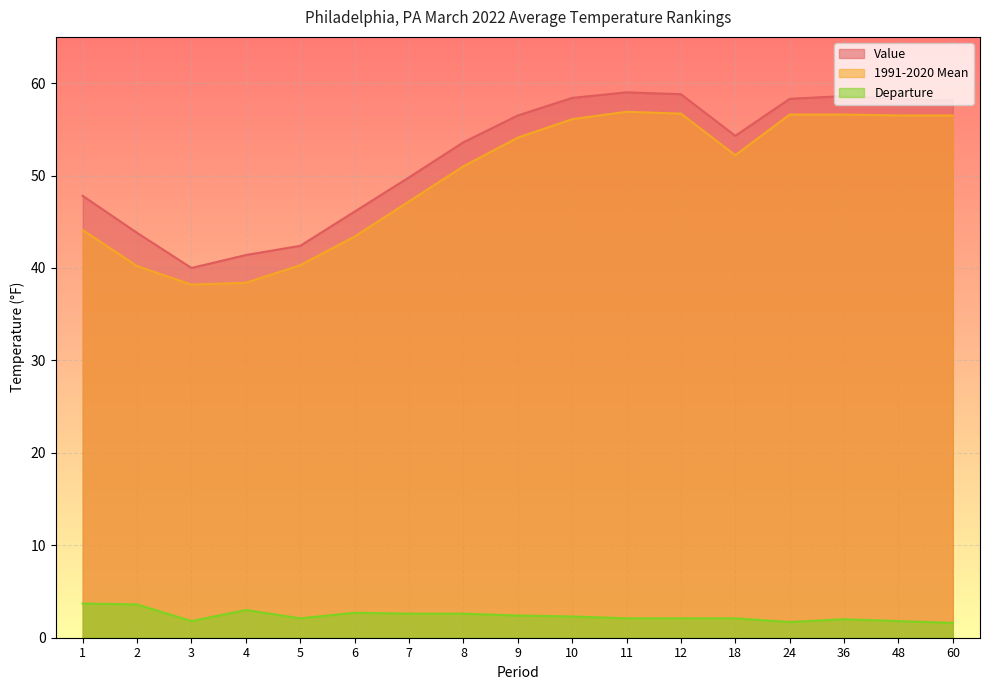

Where is the first local maximum for Departure?

4